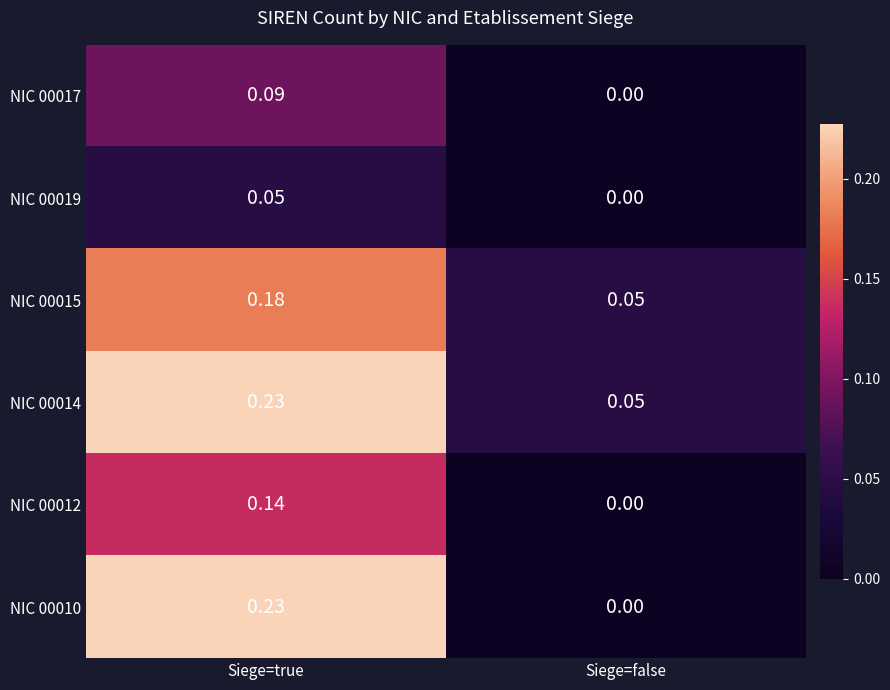

At which category does the chart reach its minimum across all series?

Siege=false